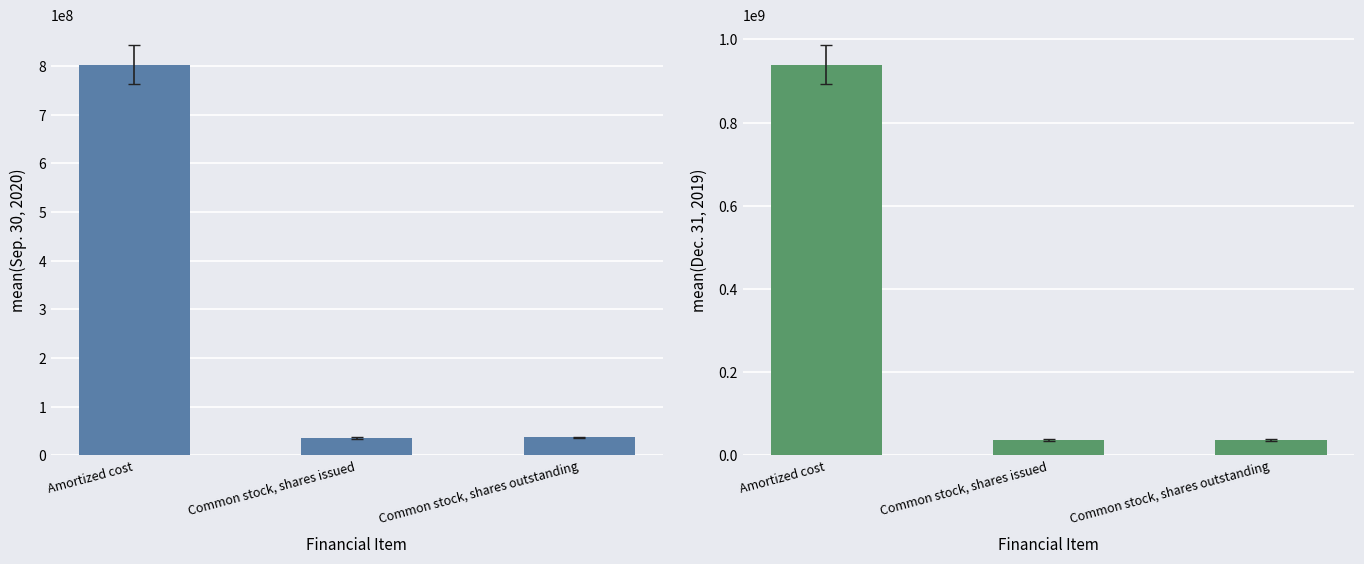

Reading left to right, what are all the values shown in this chart?

Sep. 30, 2020: Amortized cost=802391000	Common stock, shares issued=35910300	Common stock, shares outstanding=36618729
Dec. 31, 2019: Amortized cost=939160000	Common stock, shares issued=36618729	Common stock, shares outstanding=36618729